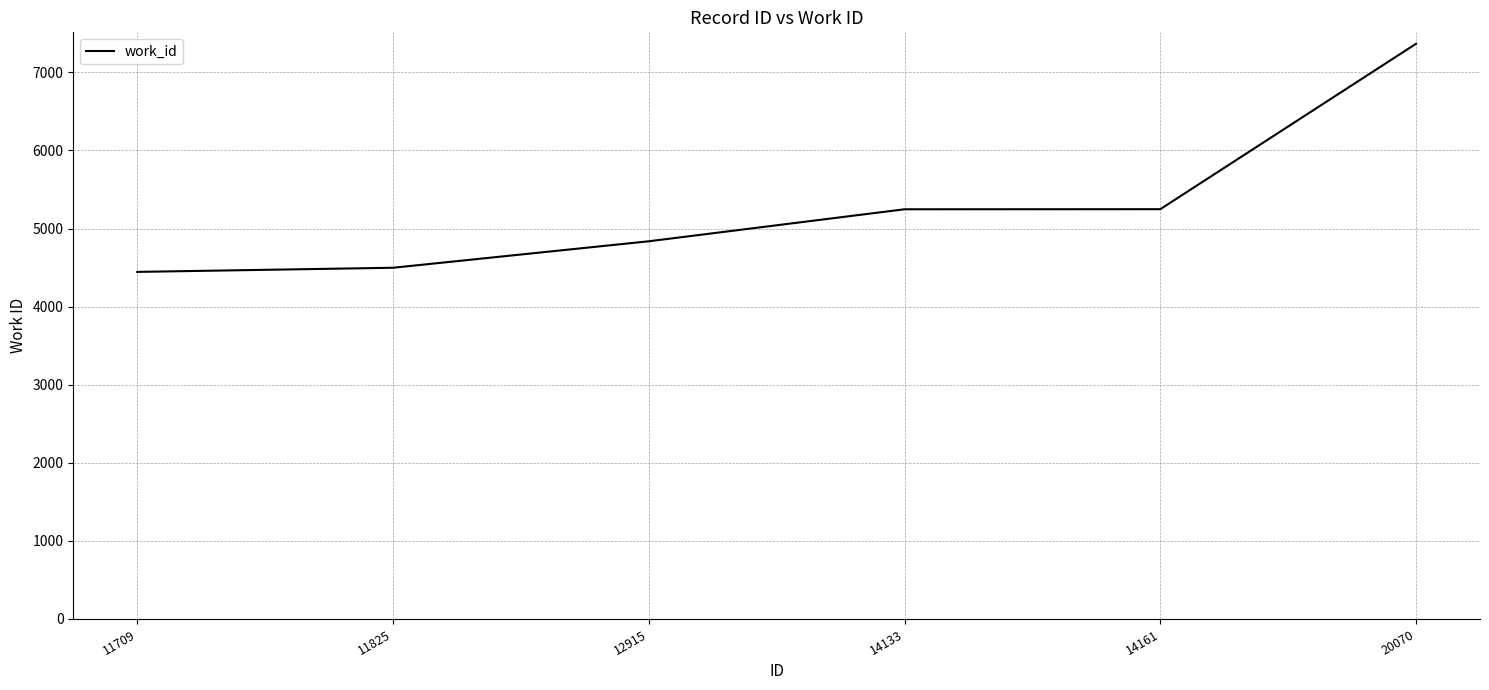

What is the change in value from 12915 to 14133?

+410